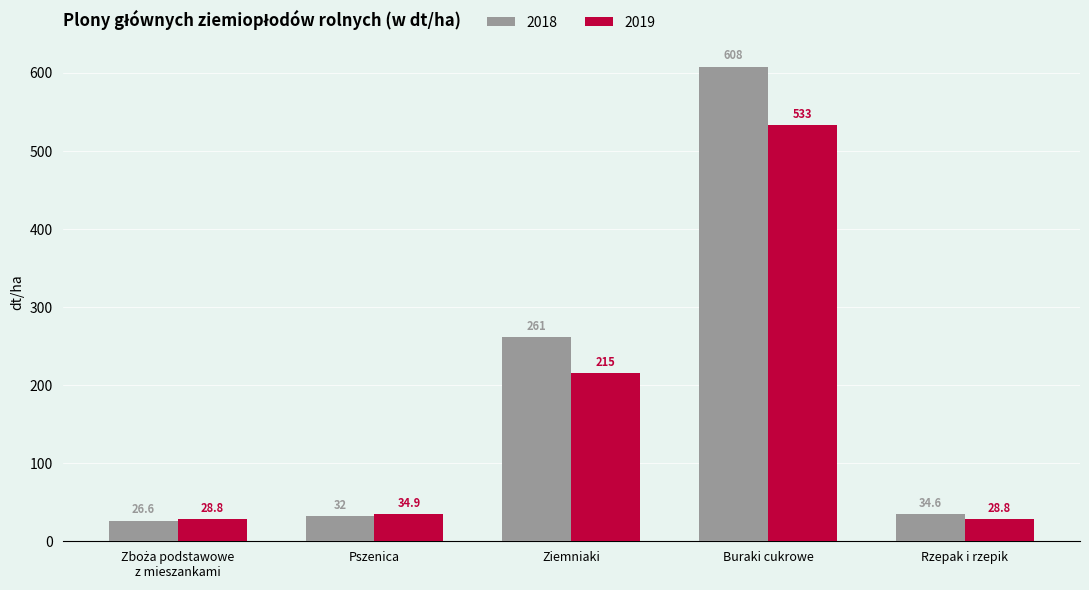

How many data points in 2018 are less than 34?

2